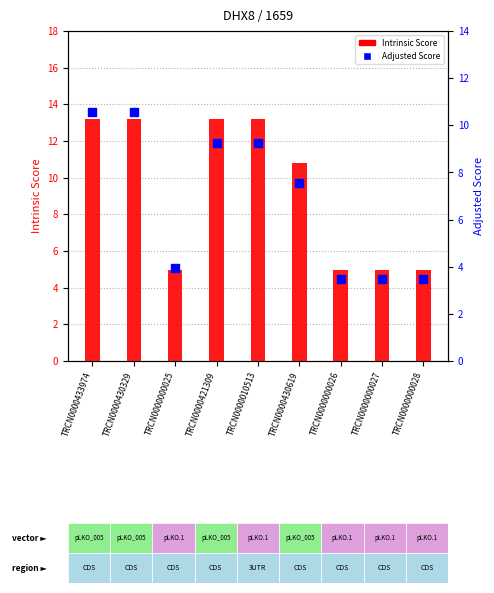

Which series has the widest spread of Y values?

Intrinsic Score